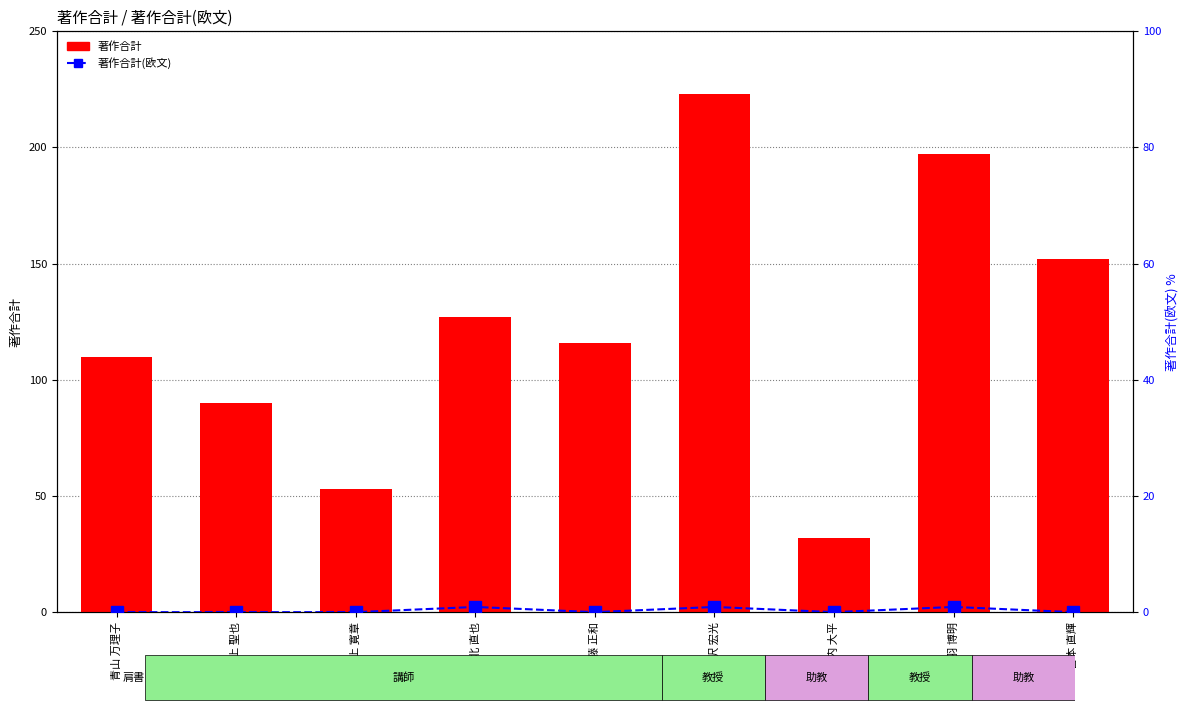

What is the label of the 6th bar from the right?

河北 直也